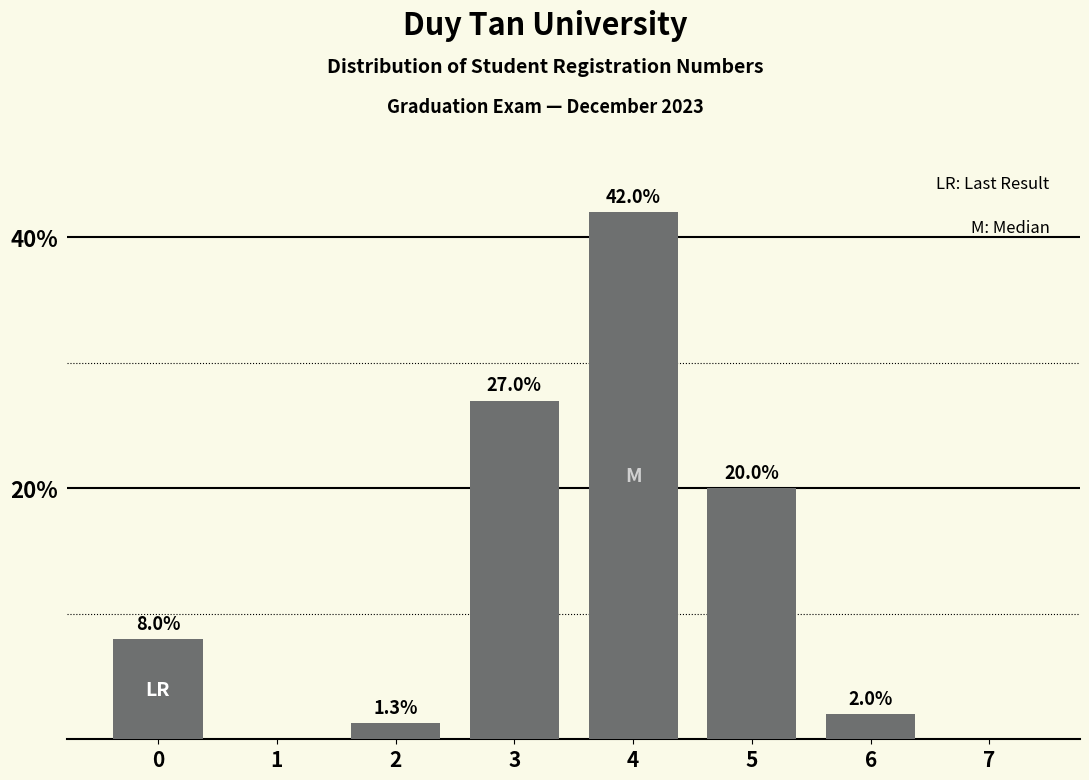

Reading left to right, list all the values displayed in this chart.

0=8.0	1=0.0	2=1.3	3=27.0	4=42.0	5=20.0	6=2.0	7=0.0